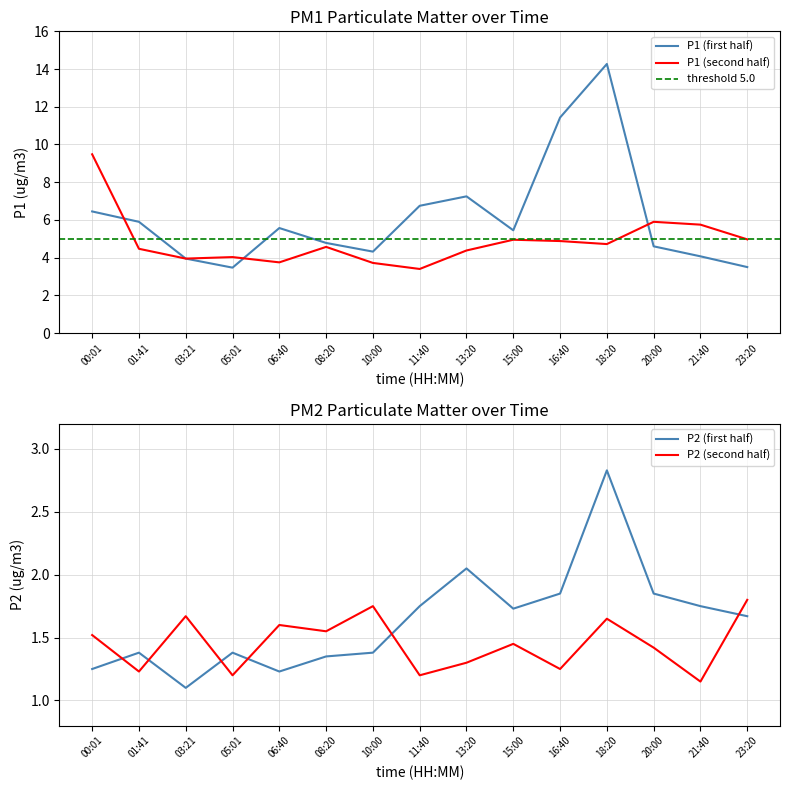

Between 01:41 and 20:00, which is larger?

01:41